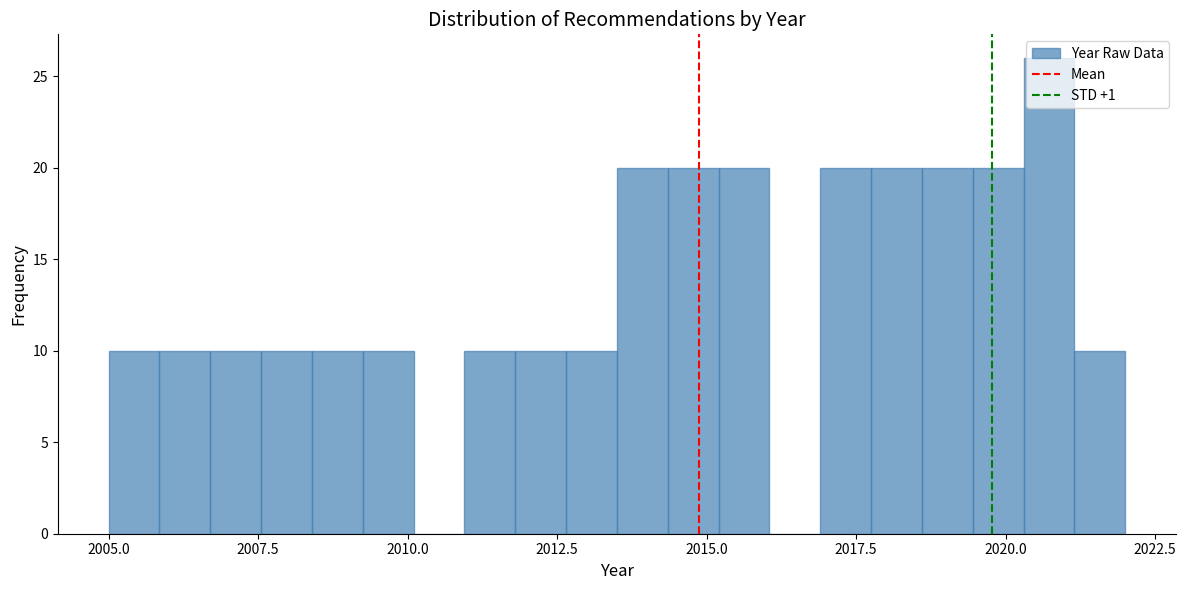

Around what value on the x-axis is the tallest bar? Give the approximate position of its centre, as read against the axis.

2020.5